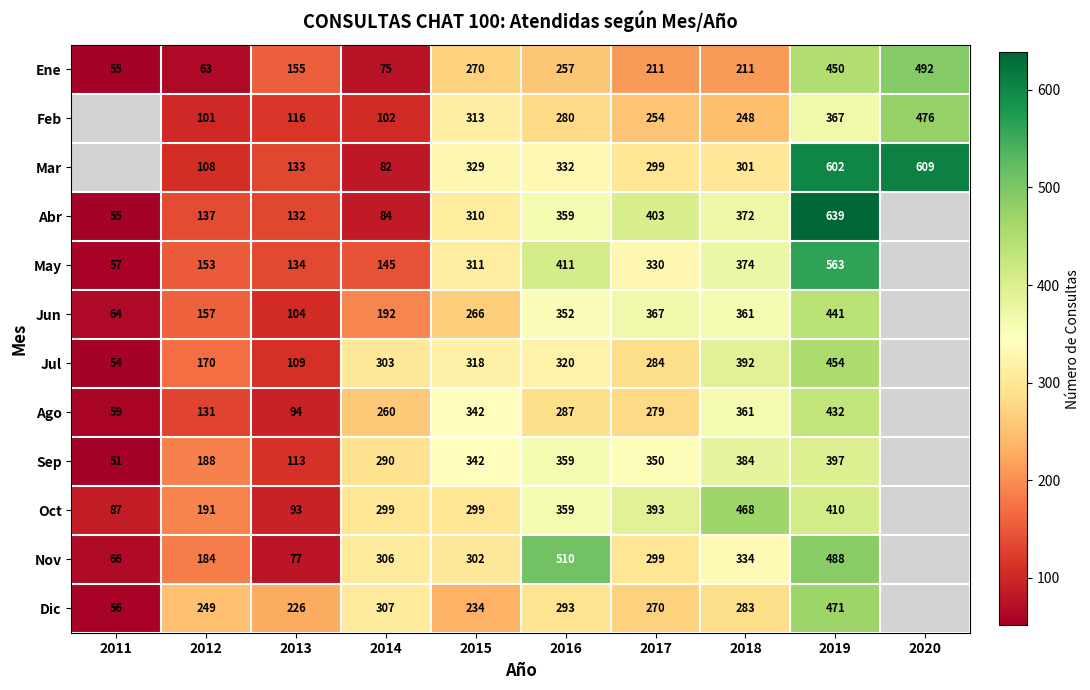

What is the sum of the Ene values at 2019 and 2017?

661